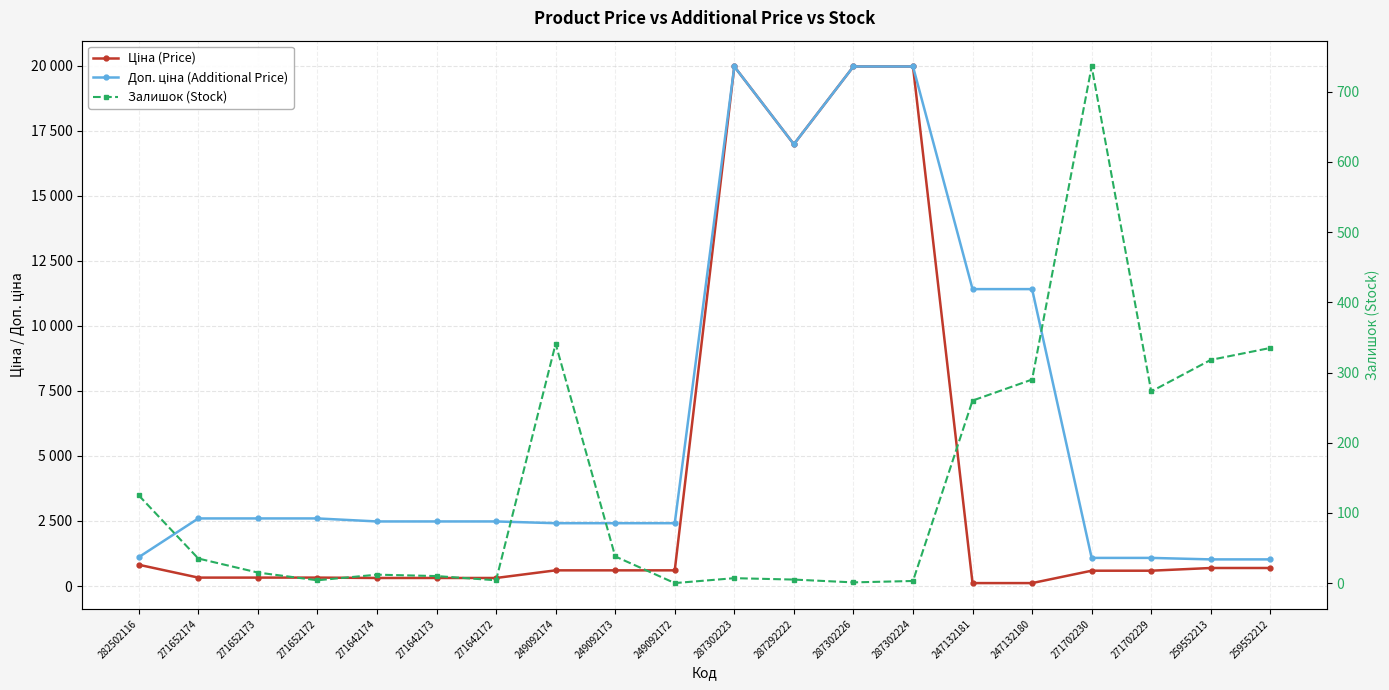

True or false: Доп. ціна (Additional Price) and Ціна (Price) cross at least once.

False